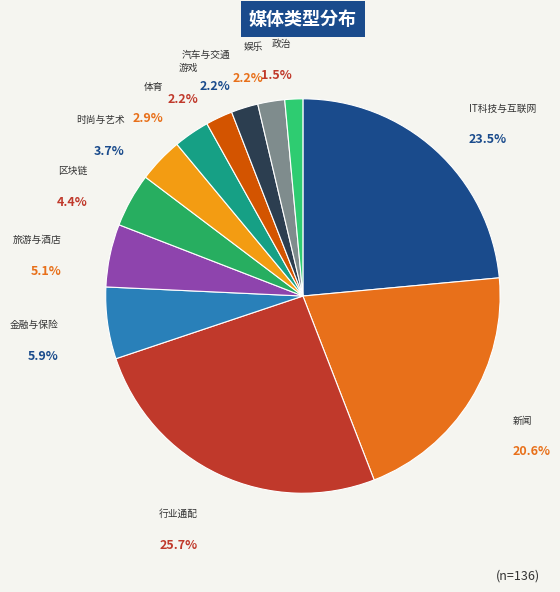

What is the smallest slice in the pie chart?

政治